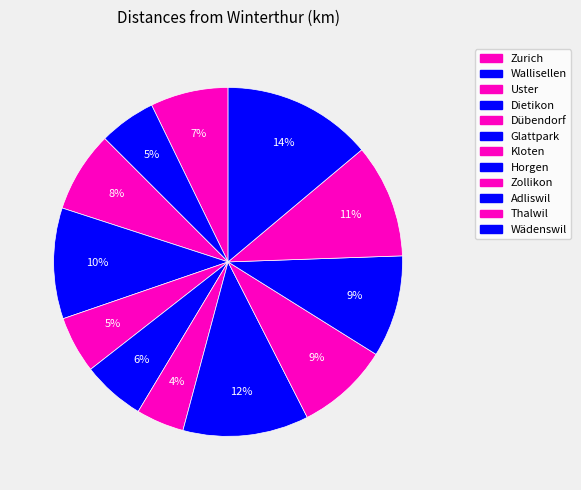

How many slices are in this pie chart?

12